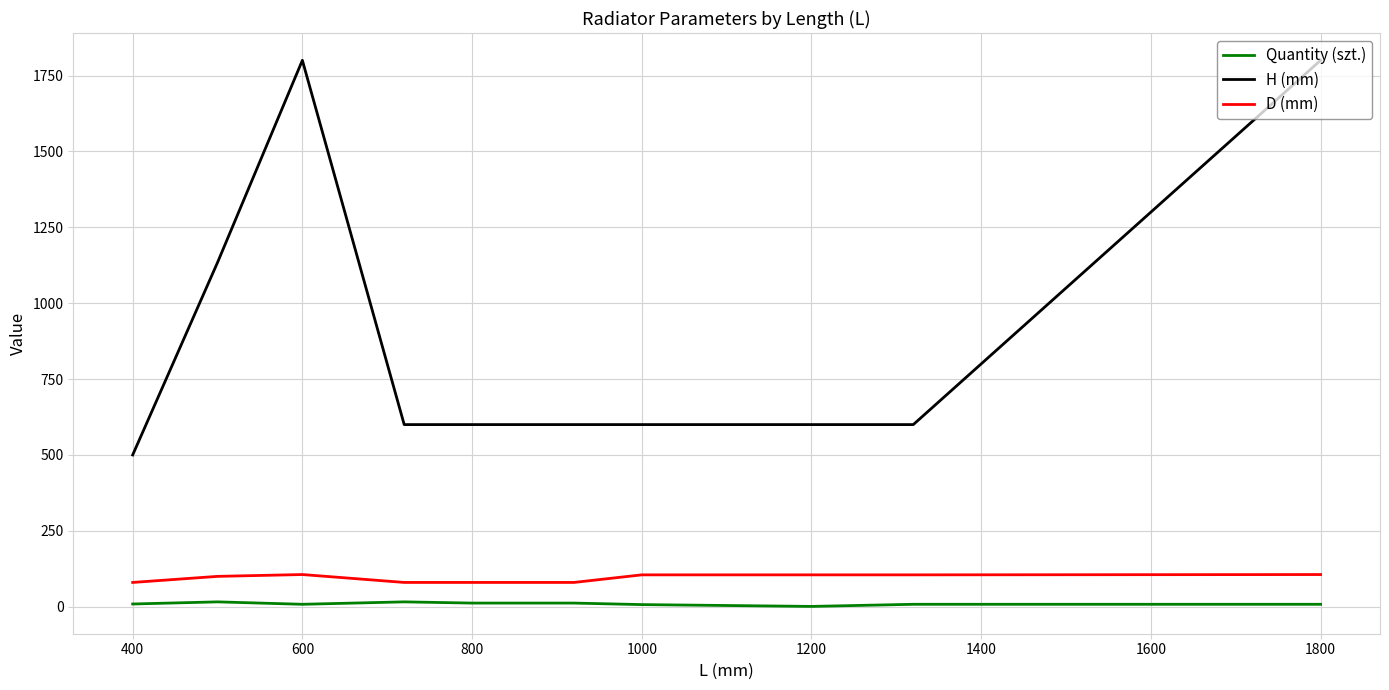

How many lines are shown in the chart?

3